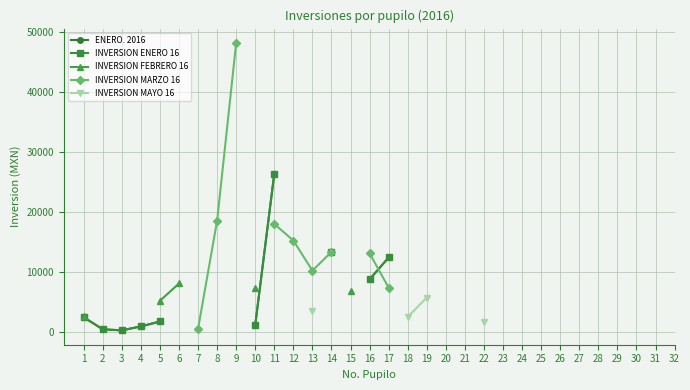

True or false: INVERSION FEBRERO 16 and INVERSION MAYO 16 intersect in this chart.

False